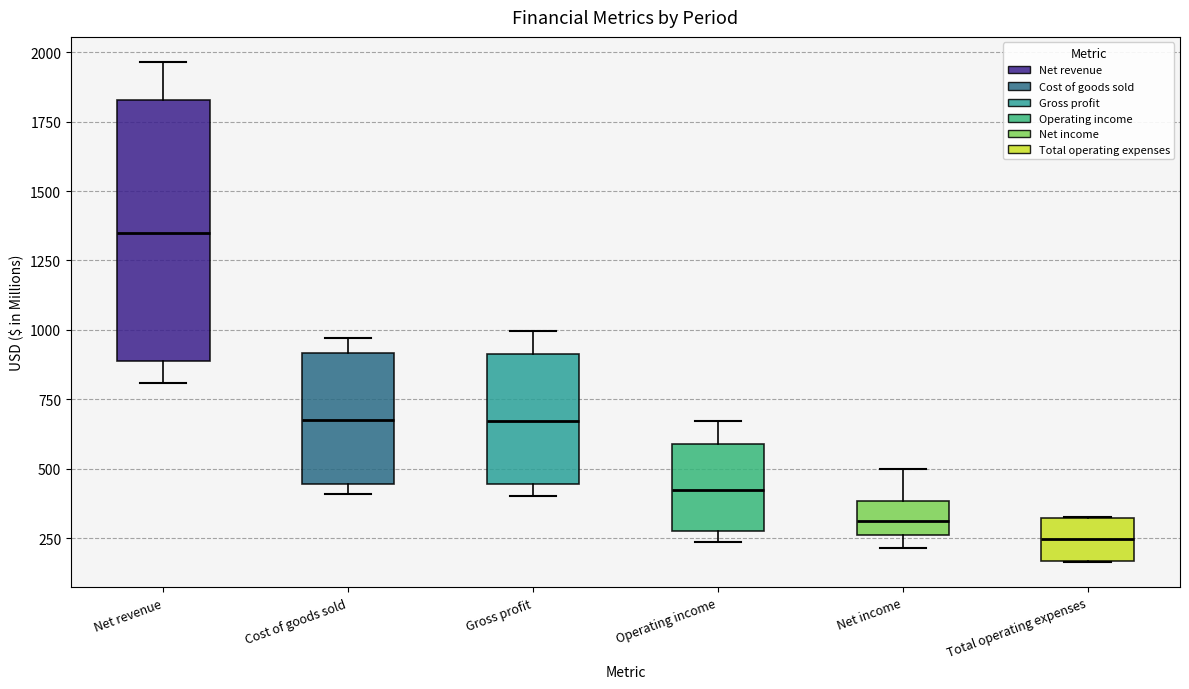

Reading left to right, read every box against the y-axis: the position of its median line, the range the box covers, and the ends of its whiskers. The values are not printed on the chart, so give them approximately, as read against the axis.

Net revenue: median 1350, box 900 to 1850, whiskers 800 to 1950
Cost of goods sold: median 700, box 450 to 900, whiskers 400 to 950
Gross profit: median 650, box 450 to 900, whiskers 400 to 1000
Operating income: median 400, box 300 to 600, whiskers 250 to 650
Net income: median 300, box 250 to 400, whiskers 200 to 500
Total operating expenses: median 250, box 150 to 300, whiskers 150 to 350